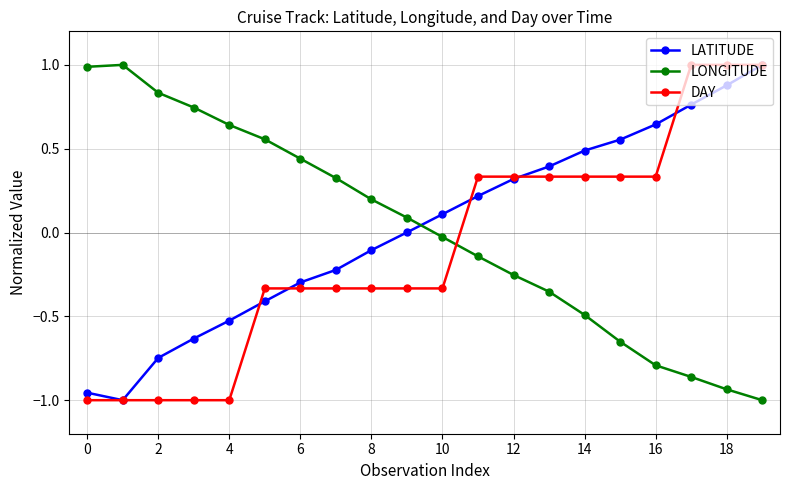

What is the highest value of the LONGITUDE series?

1.0